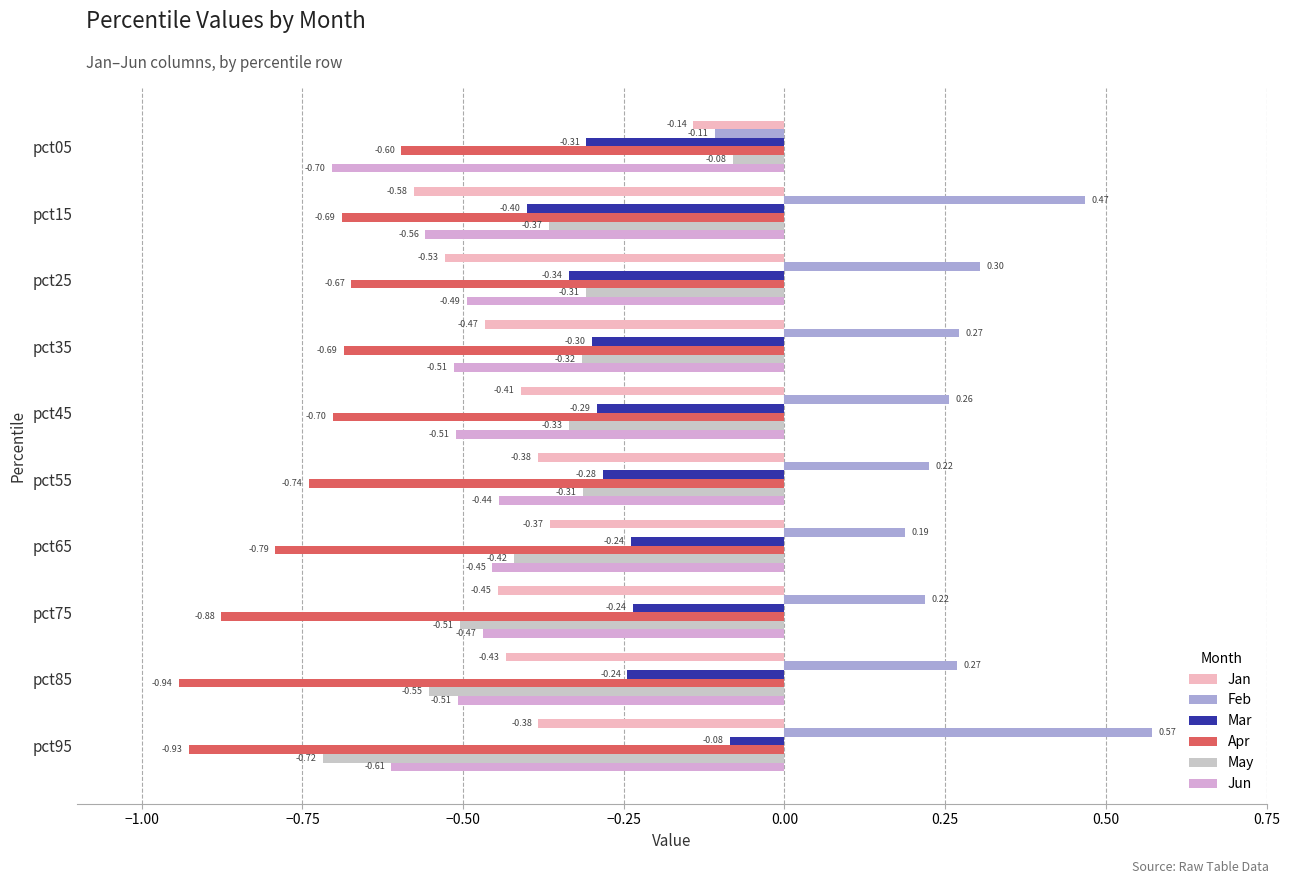

Which category has the lowest value in the Mar series?

pct15